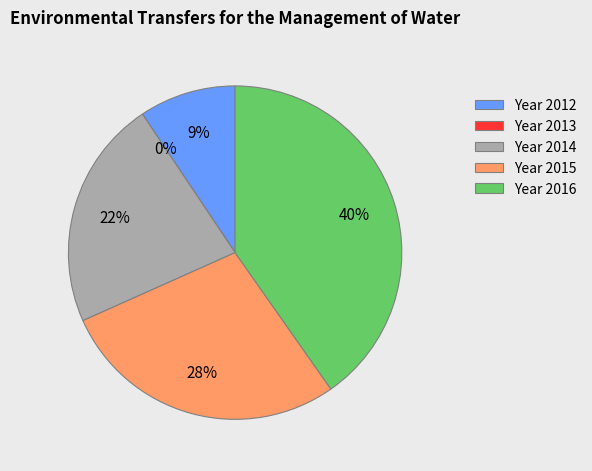

To the nearest percent, what is the difference between the 2015 and 2013 slice percentages?

28%